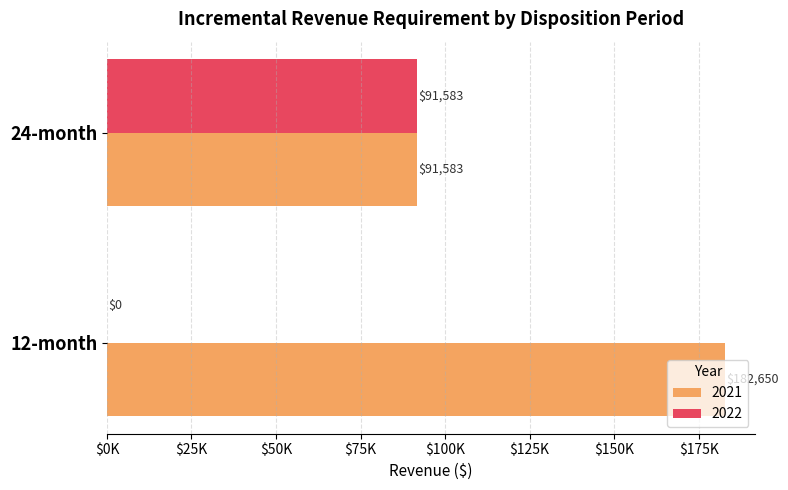

What are all the series names shown in the legend?

2021, 2022